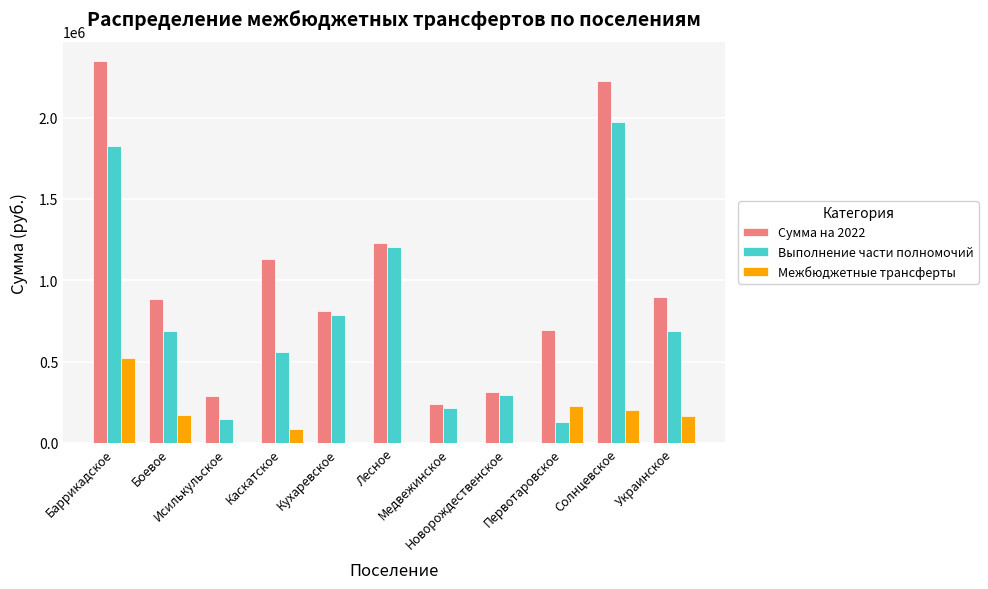

Which series has the largest range (max minus min)?

Сумма на 2022